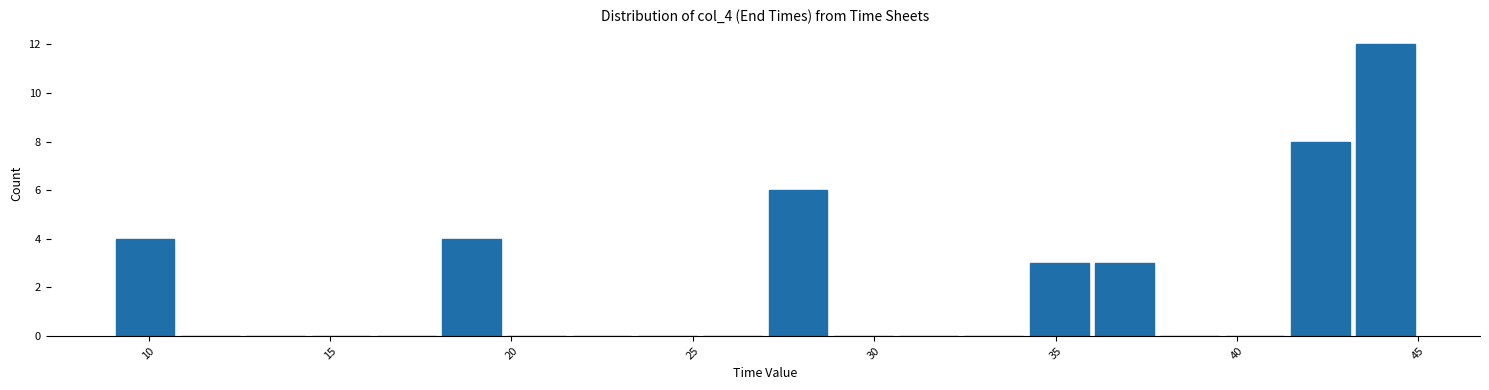

Around what value on the x-axis is the tallest bar? Give the approximate position of its centre, as read against the axis.

44.0